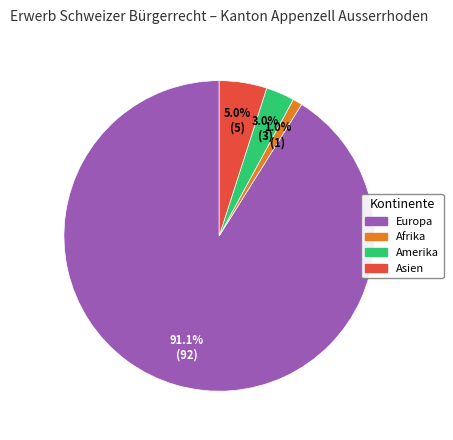

To the nearest percent, what is the difference between the largest and smallest slice percentages?

90%